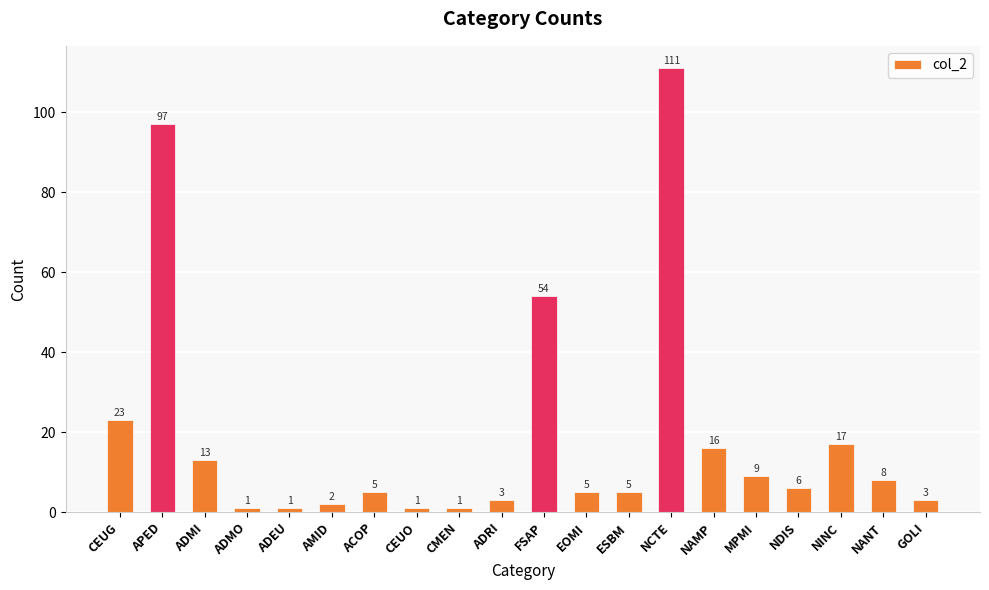

Between GOLI and ADMO, which is larger?

GOLI